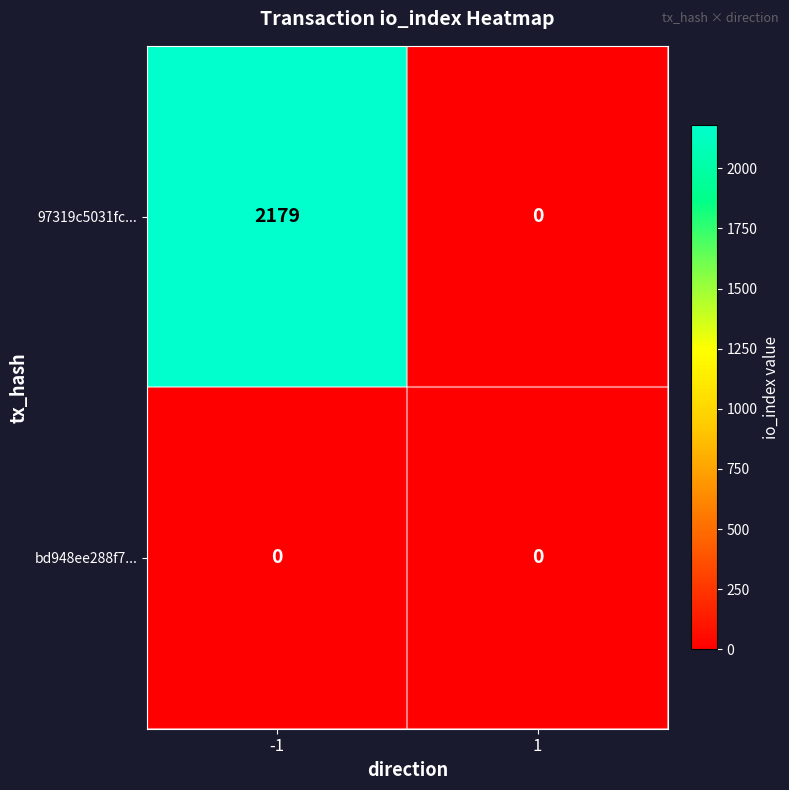

Rank the series by their average value, from lowest to highest.

bd948ee288f7..., 97319c5031fc...